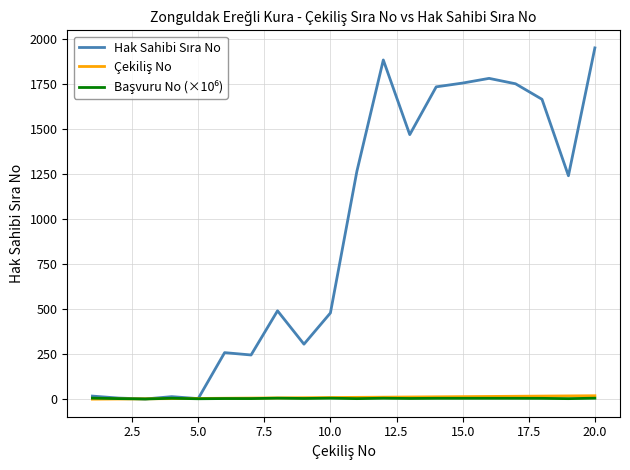

What is the maximum value shown in the chart?

1949.0